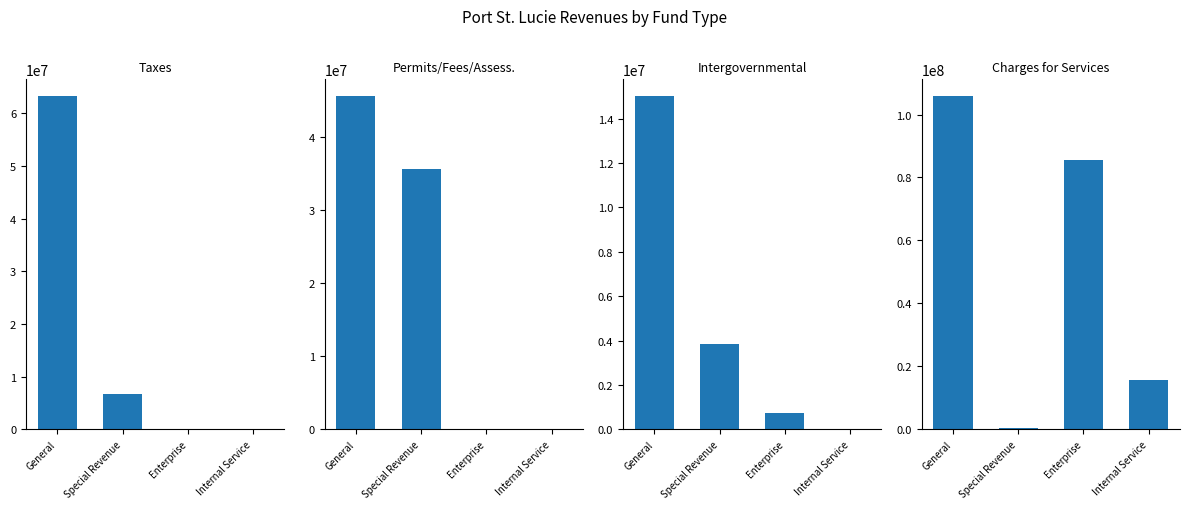

Reading right to left, transcribe all the data shown in this chart.

Taxes: Internal Service=0	Enterprise=0	Special Revenue=6815609	General=63287590
Permits/Fees/Assess.: Internal Service=0	Enterprise=0	Special Revenue=35585491	General=45575174
Intergovernmental: Internal Service=0	Enterprise=738622	Special Revenue=3849056	General=15017548
Charges for Services: Internal Service=15744413	Enterprise=85444202	Special Revenue=330970	General=105875759